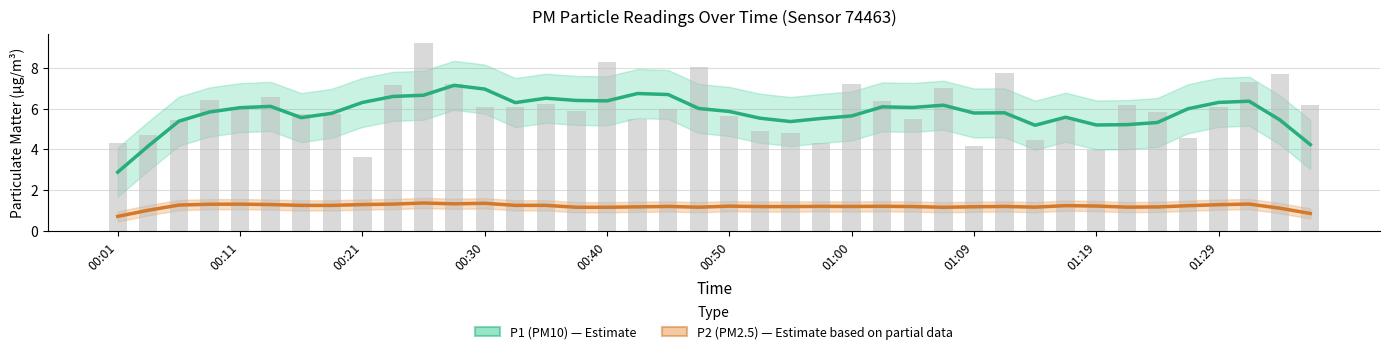

What is the sum of all P1 (PM10) values?

232.9